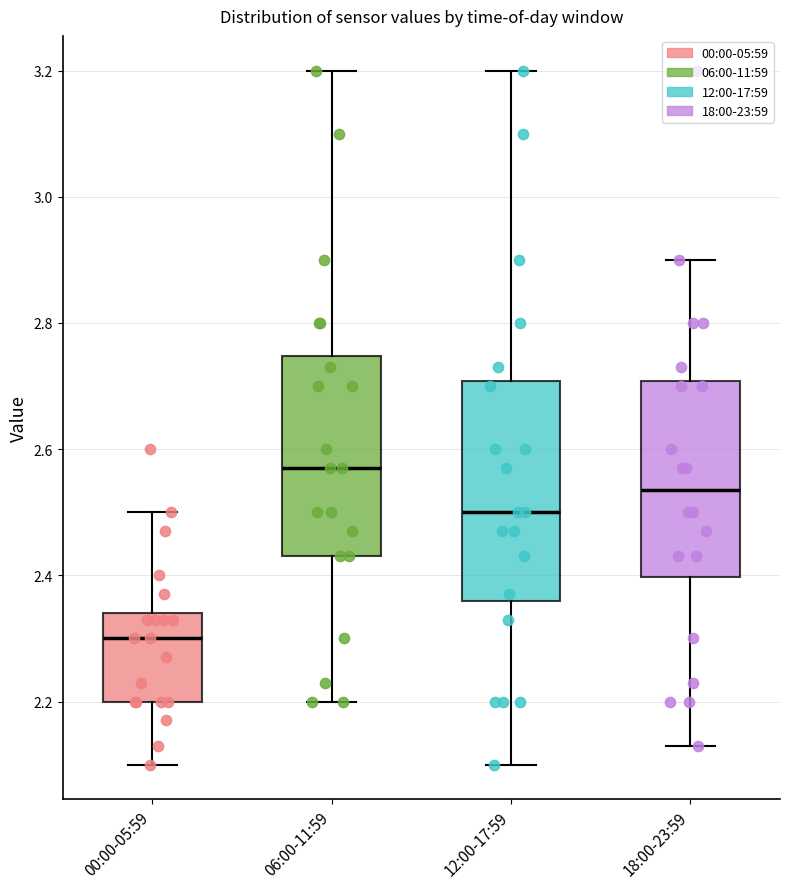

Comparing the boxes themselves (not the whiskers), which one is the tallest?

12:00-17:59